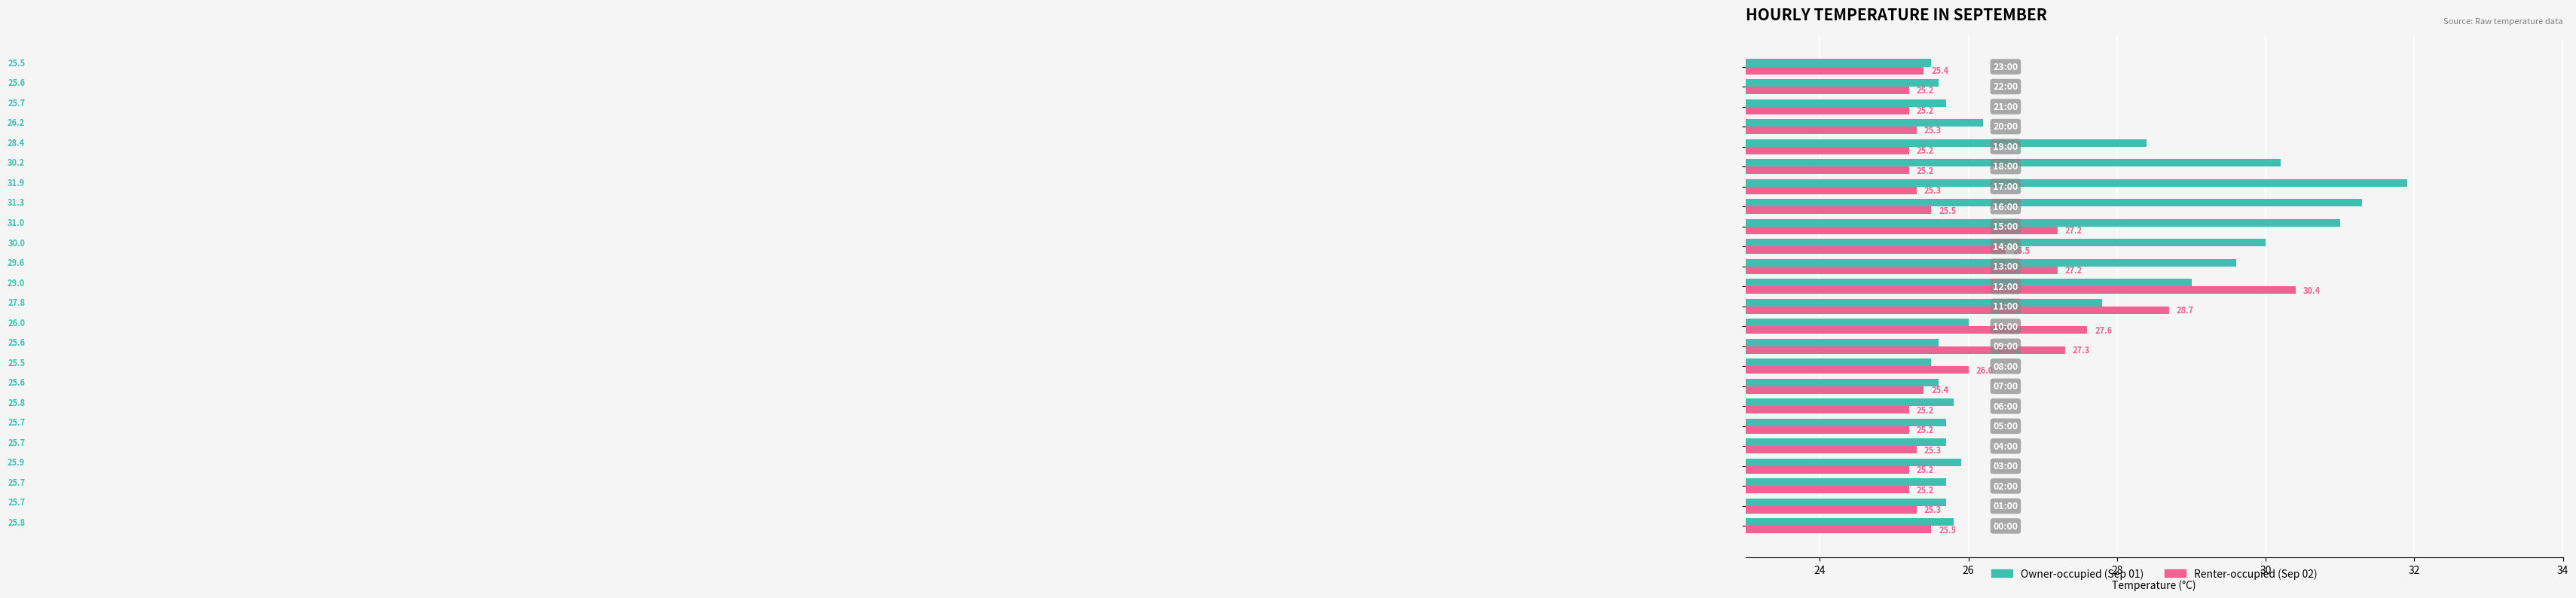

Which series has the largest total across all categories?

Owner-occupied (Sep 01)